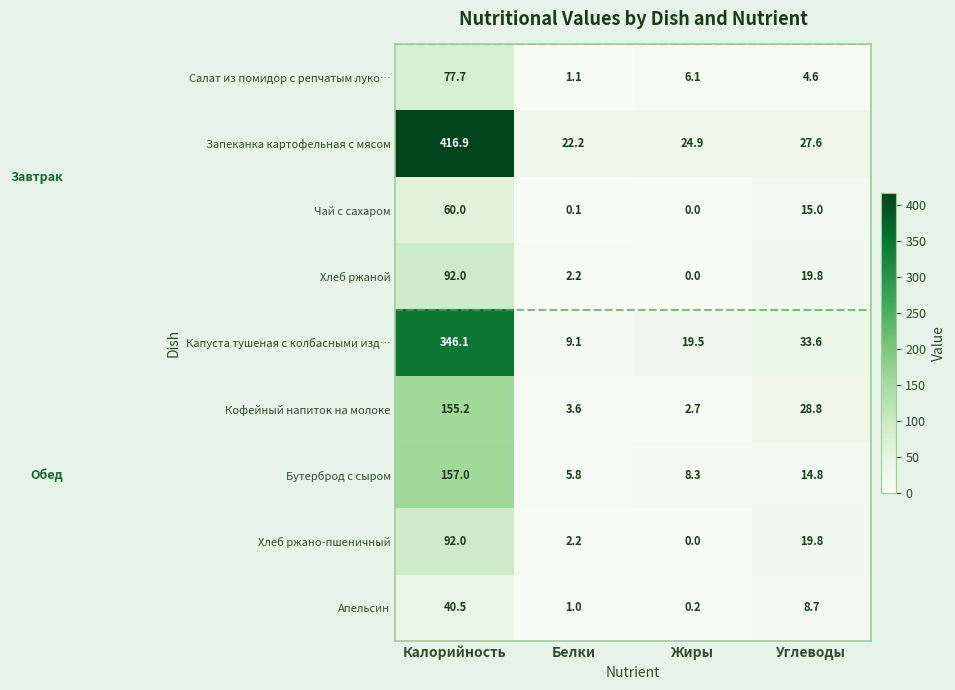

Rank the categories by Бутерброд с сыром value from highest to lowest.

Калорийность, Углеводы, Жиры, Белки